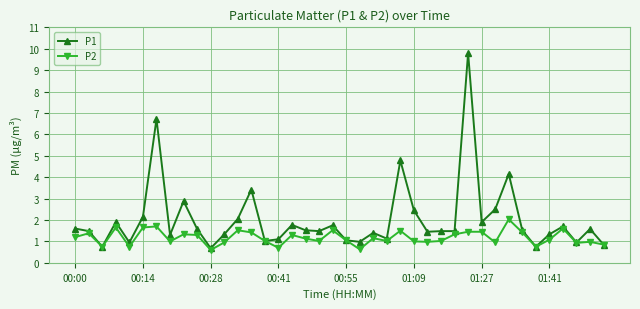

Rank the series by their maximum value, from highest to lowest.

P1, P2